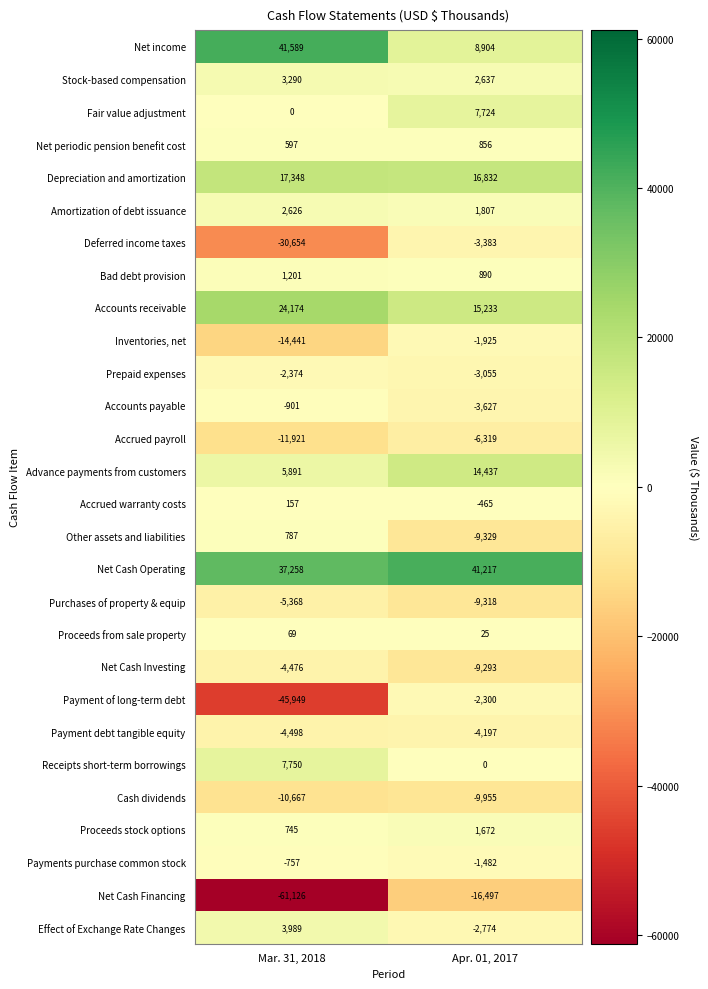

Rank the series at Mar. 31, 2018 from lowest to highest value.

Net Cash Financing, Payment of long-term debt, Deferred income taxes, Inventories, net, Accrued payroll, Cash dividends, Purchases of property & equip, Payment debt tangible equity, Net Cash Investing, Prepaid expenses, Accounts payable, Payments purchase common stock, Fair value adjustment, Proceeds from sale property, Accrued warranty costs, Net periodic pension benefit cost, Proceeds stock options, Other assets and liabilities, Bad debt provision, Amortization of debt issuance, Stock-based compensation, Effect of Exchange Rate Changes, Advance payments from customers, Receipts short-term borrowings, Depreciation and amortization, Accounts receivable, Net Cash Operating, Net income